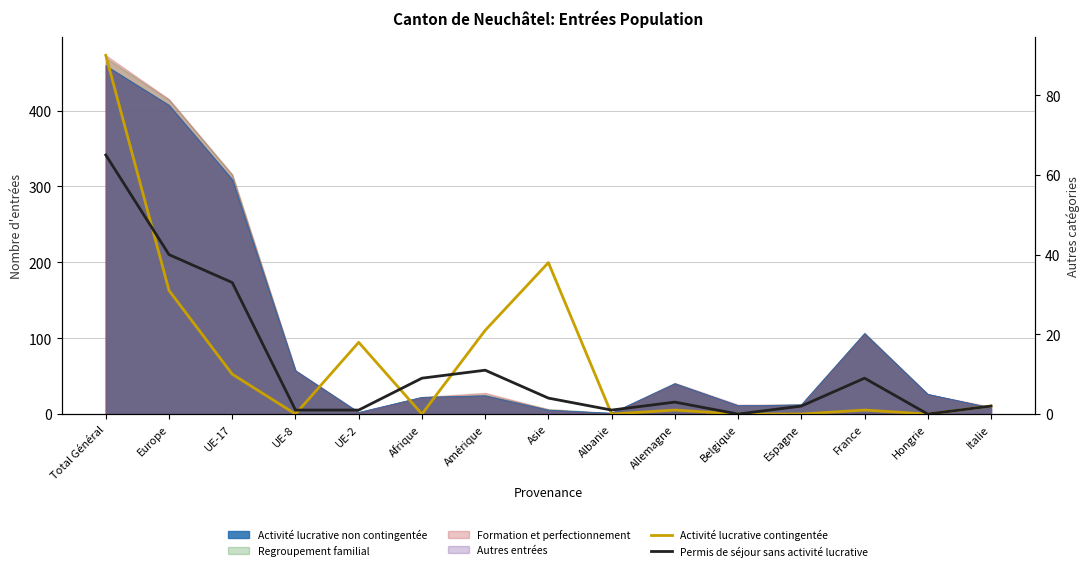

What is the sum of all Activité lucrative contingentée values?

212